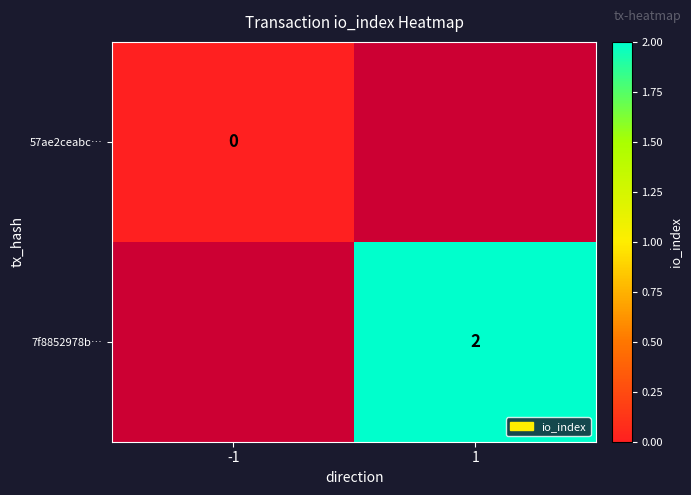

Is it true that 7f8852978b… equals 1 at 1?

False